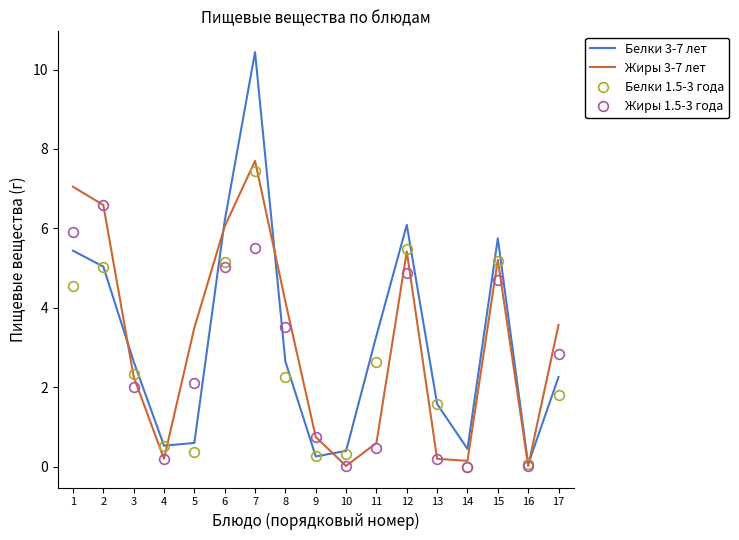

Is it true that Жиры 1.5-3 года equals 0.2 at 9?

False